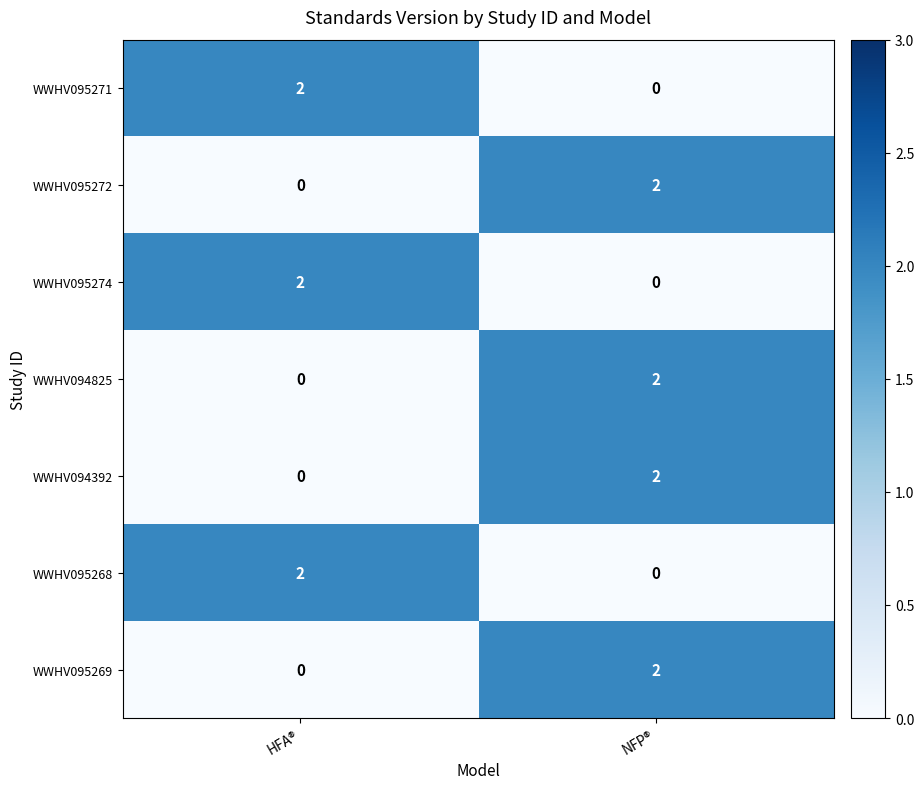

The WWHV095268 series shows 0 at NFP®. True or false?

True